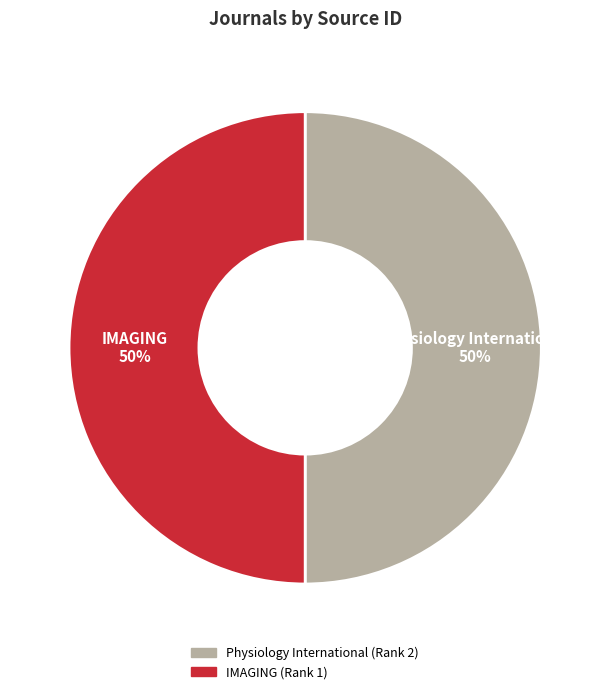

To the nearest percent, what percentage of the pie is Physiology International (Rank 2)?

50%